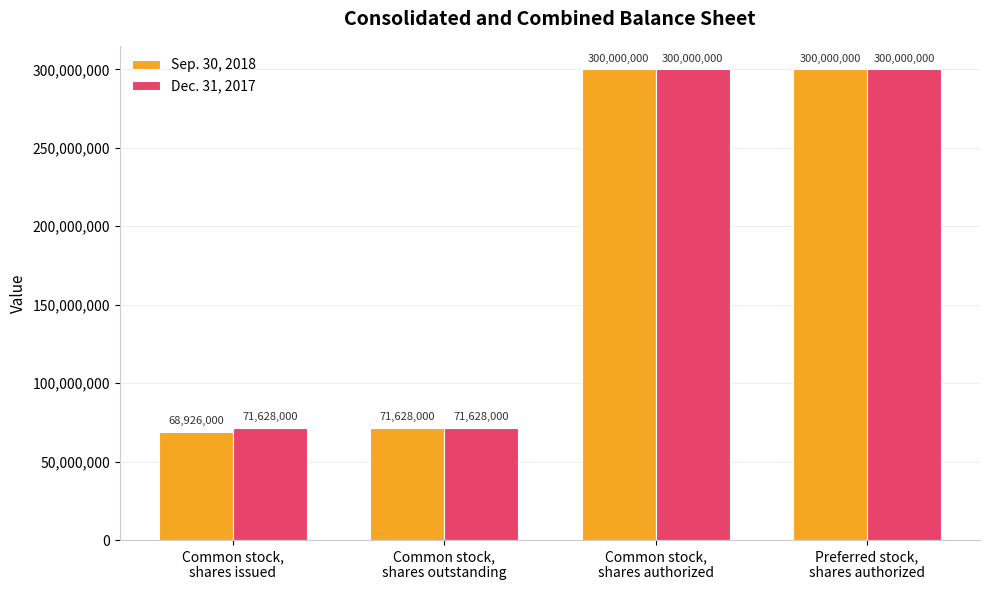

Reading left to right, extract all data points from this chart.

Sep. 30, 2018: 68926000	71628000	300000000	300000000
Dec. 31, 2017: 71628000	71628000	300000000	300000000